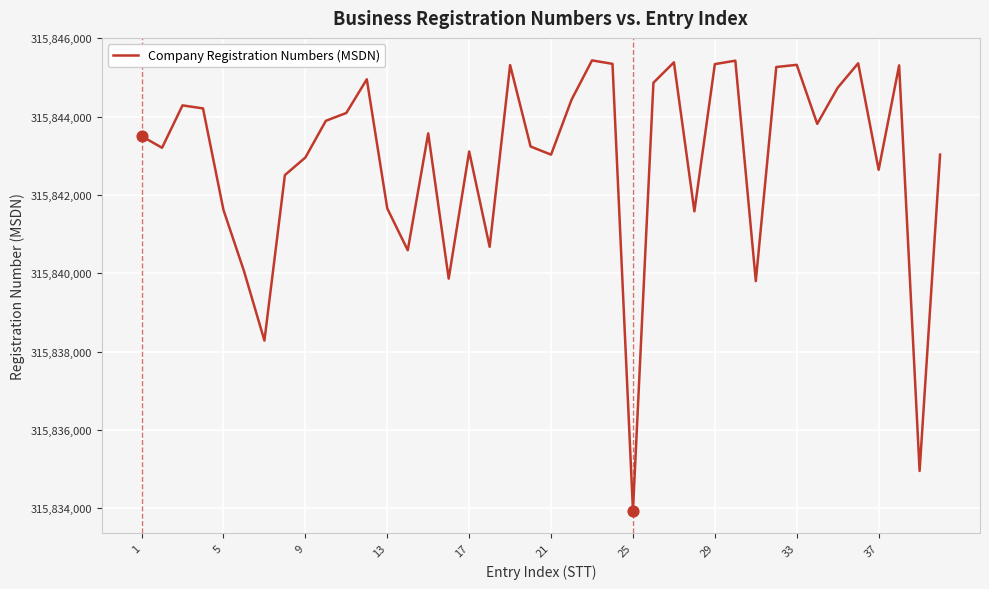

What is the difference between the maximum and minimum values?

11491